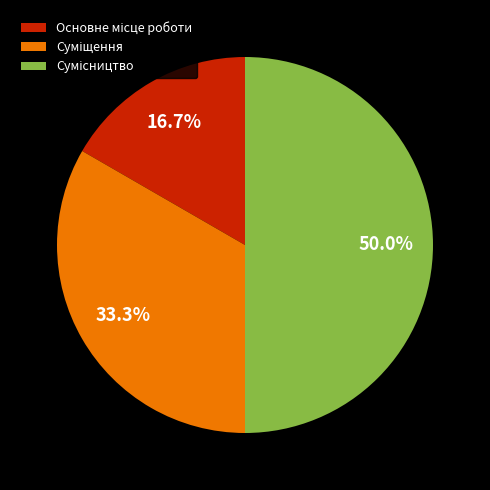

How many segments does this pie chart have?

3